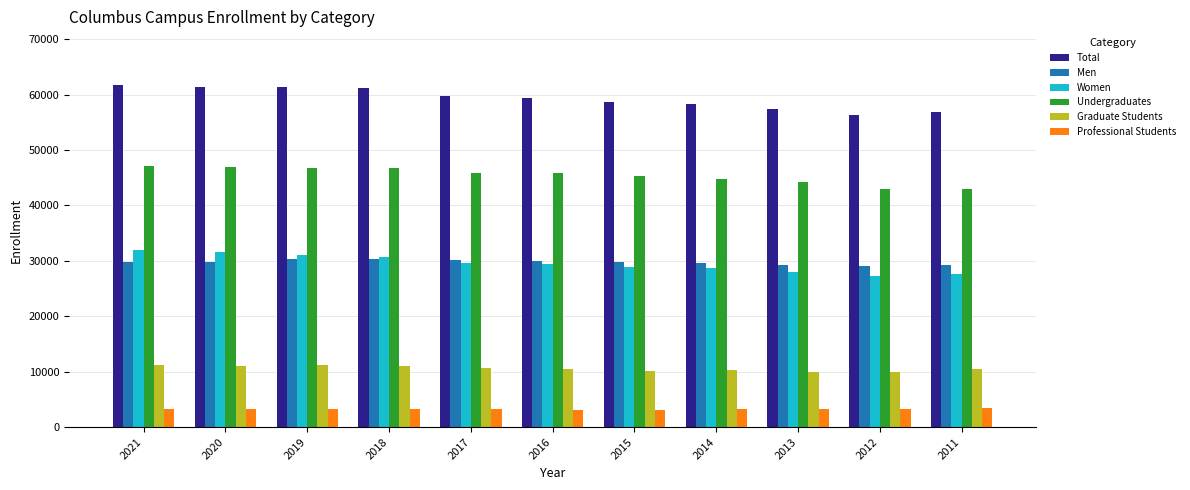

What is the minimum value for Undergraduates?

42916